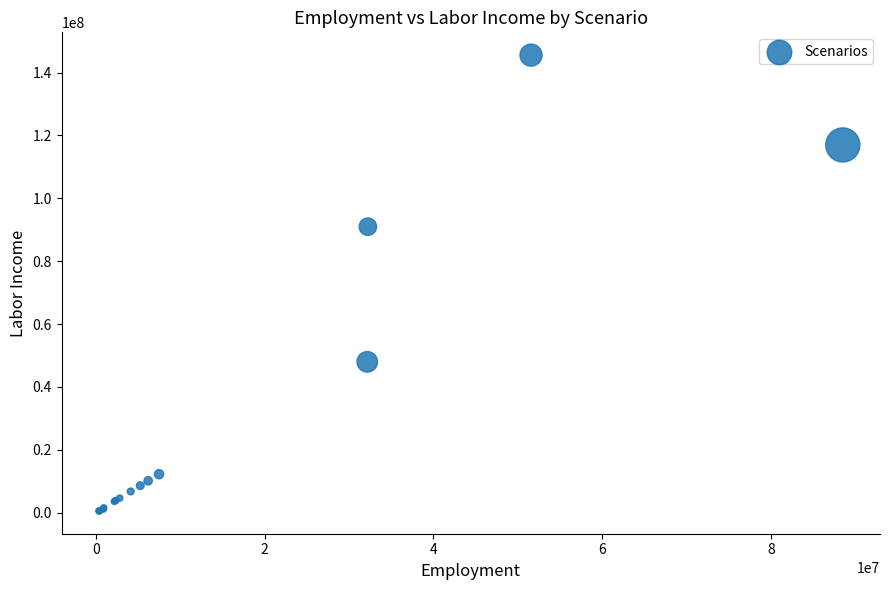

What Y value in the scatter plot is closest to 73051120?

90975371